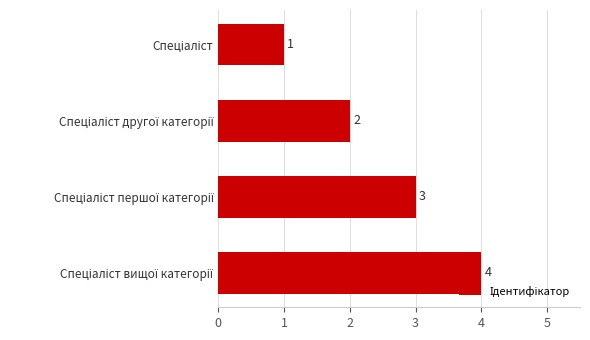

Count the values in the range 2 to 4.

3